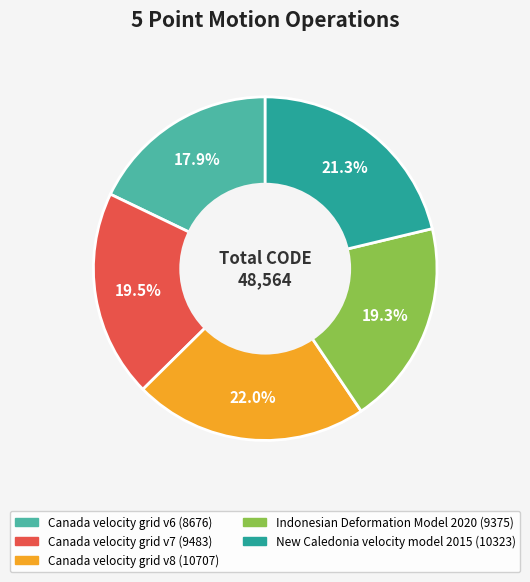

True or false: Canada velocity grid v6 accounts for 18% of the total.

True